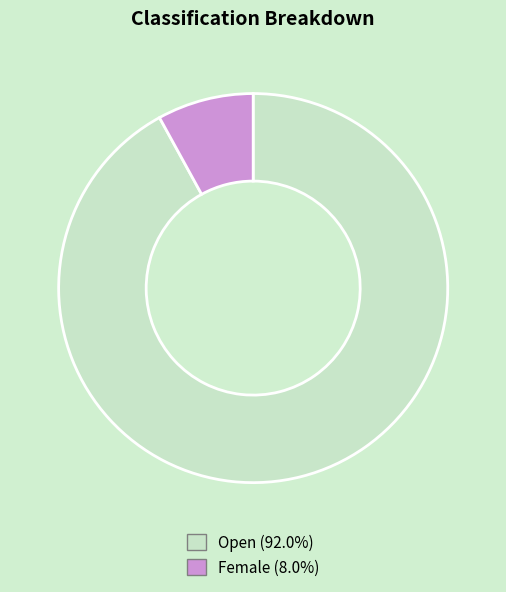

What is the smallest slice in the pie chart?

Female